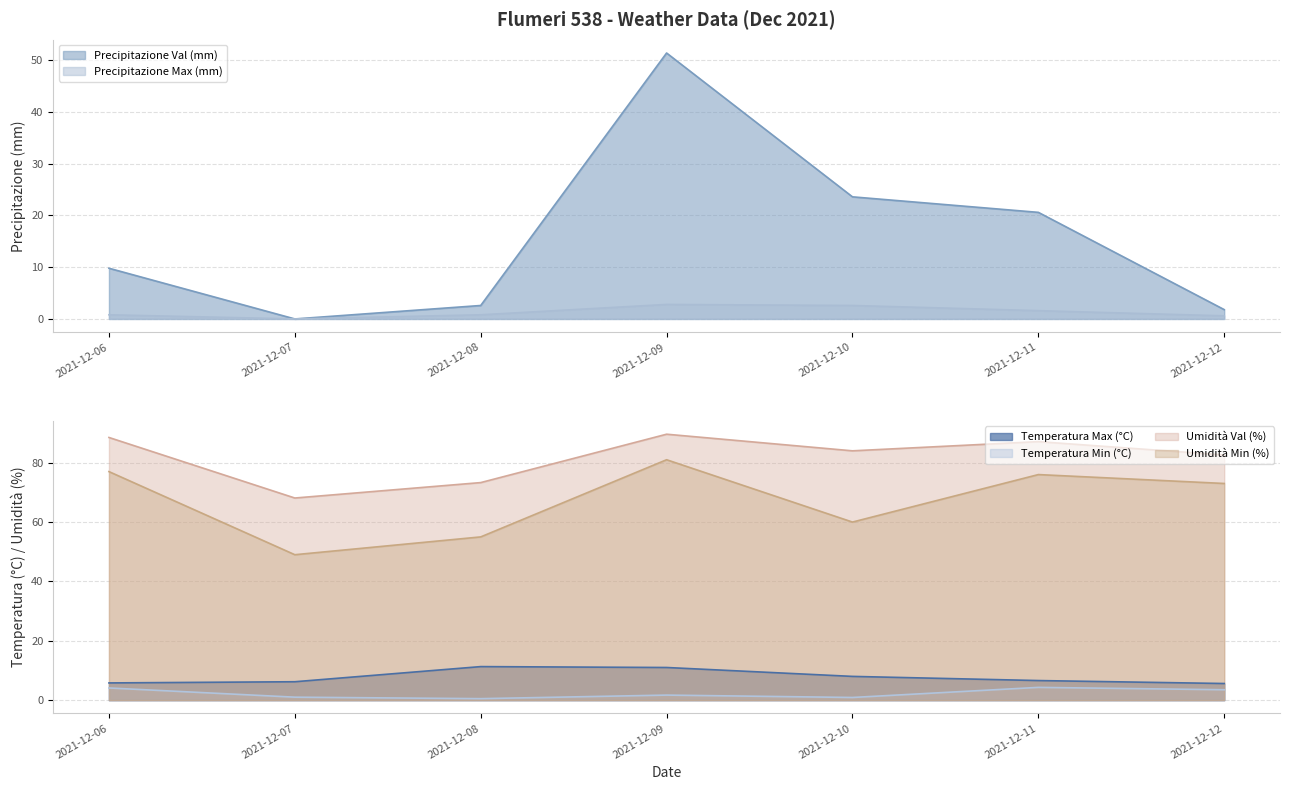

What is the spread (max minus min) of values at 2021-12-06?

87.7